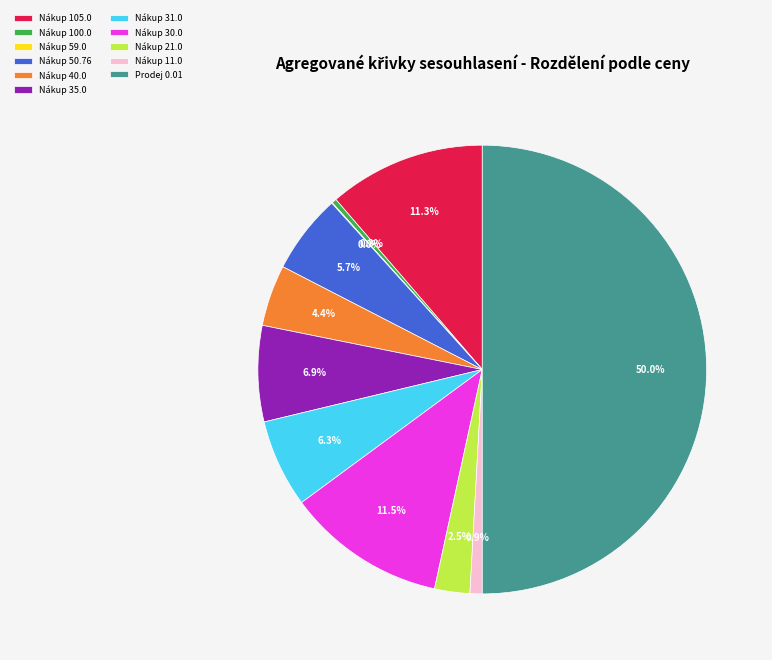

Does Nákup 40.0 account for over 50% of the chart?

No